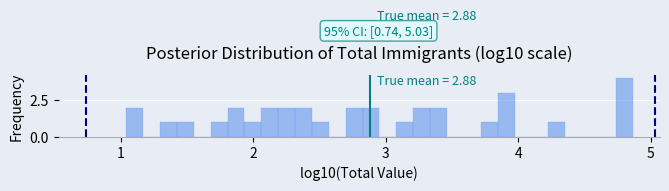

Around what value on the x-axis is the tallest bar? Give the approximate position of its centre, as read against the axis.

4.8